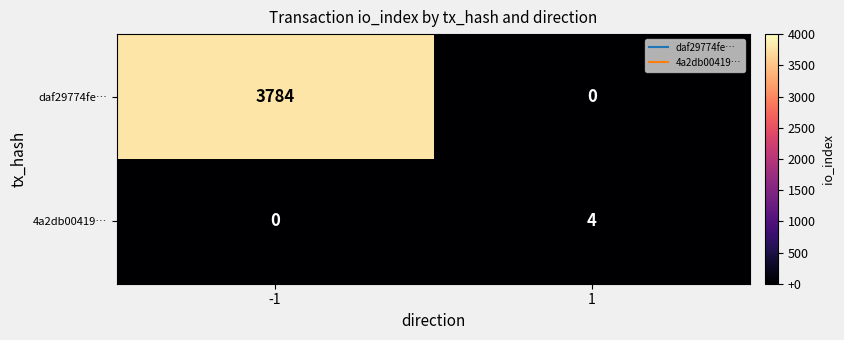

Read the daf29774fe… value at -1, to the nearest 100.

3800